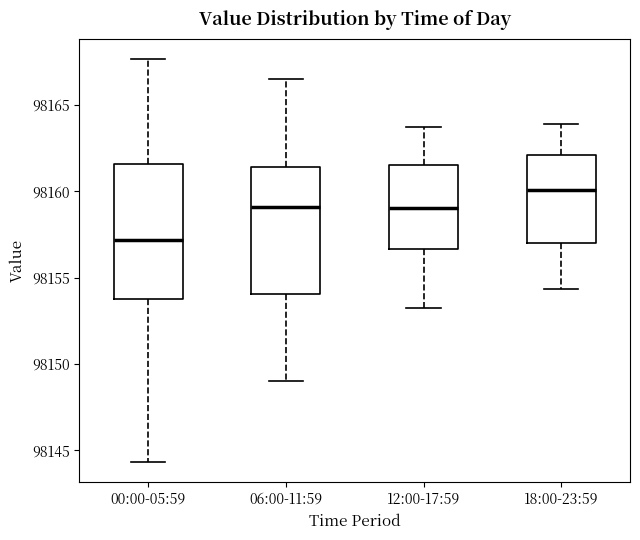

Which box has the highest median line?

18:00-23:59